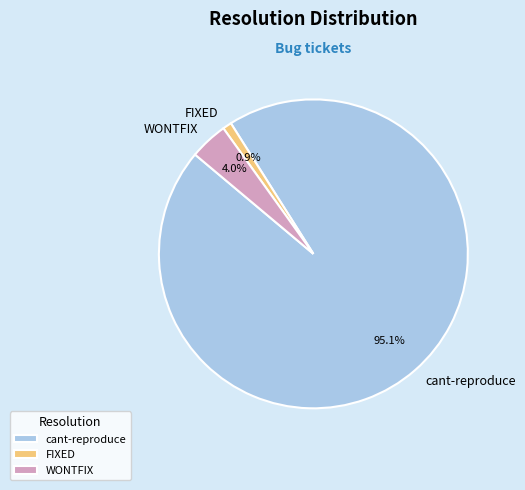

Which has a higher value, FIXED or WONTFIX?

WONTFIX